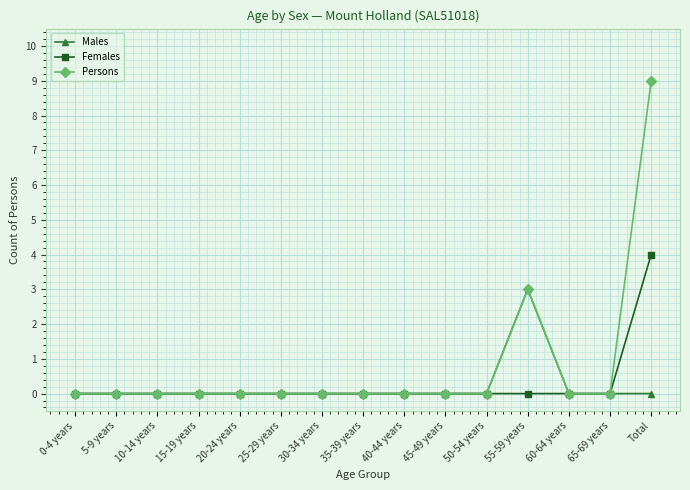

At which category does the chart reach its peak across all series?

Total